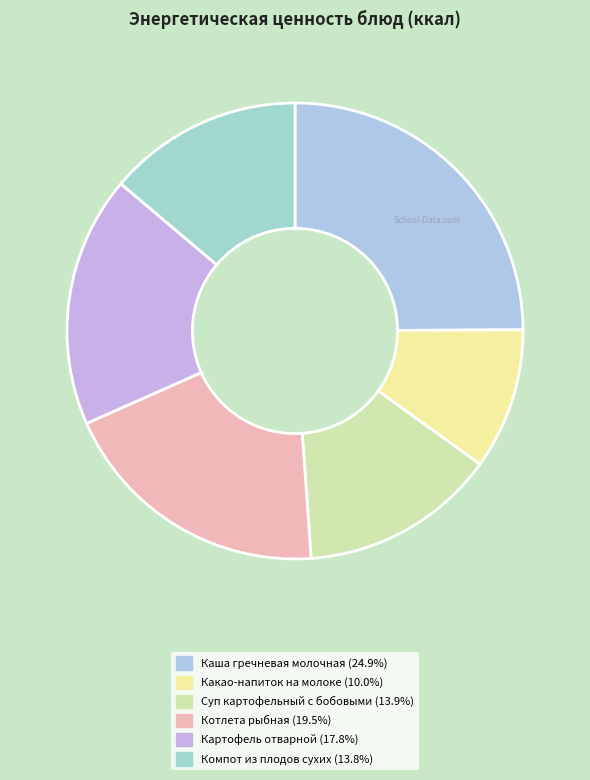

To the nearest percent, what is the difference between the largest and smallest slice percentages?

15%